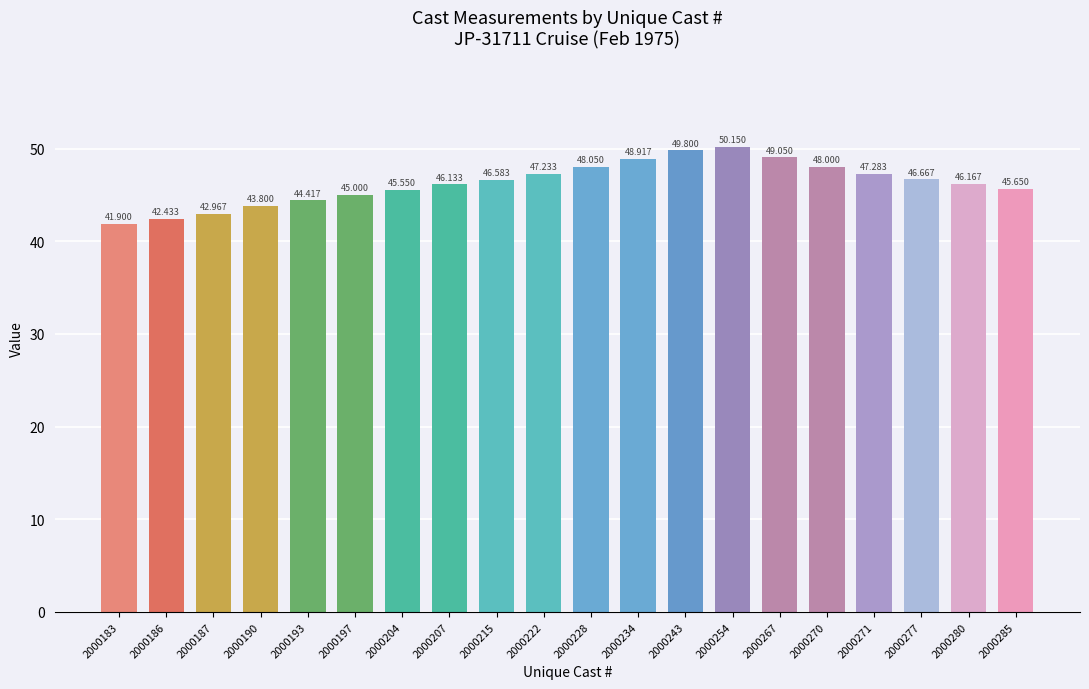

Does the chart contain stacked bars?

No